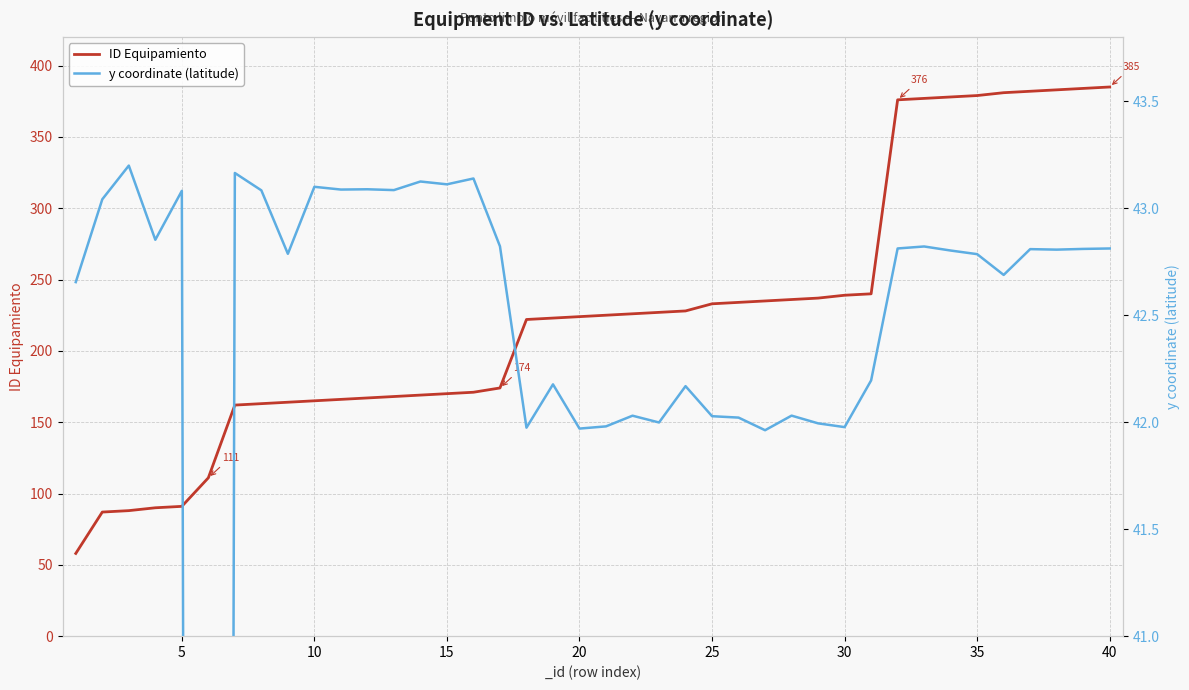

The value of ID Equipamiento at 10 is 165. True or false?

True